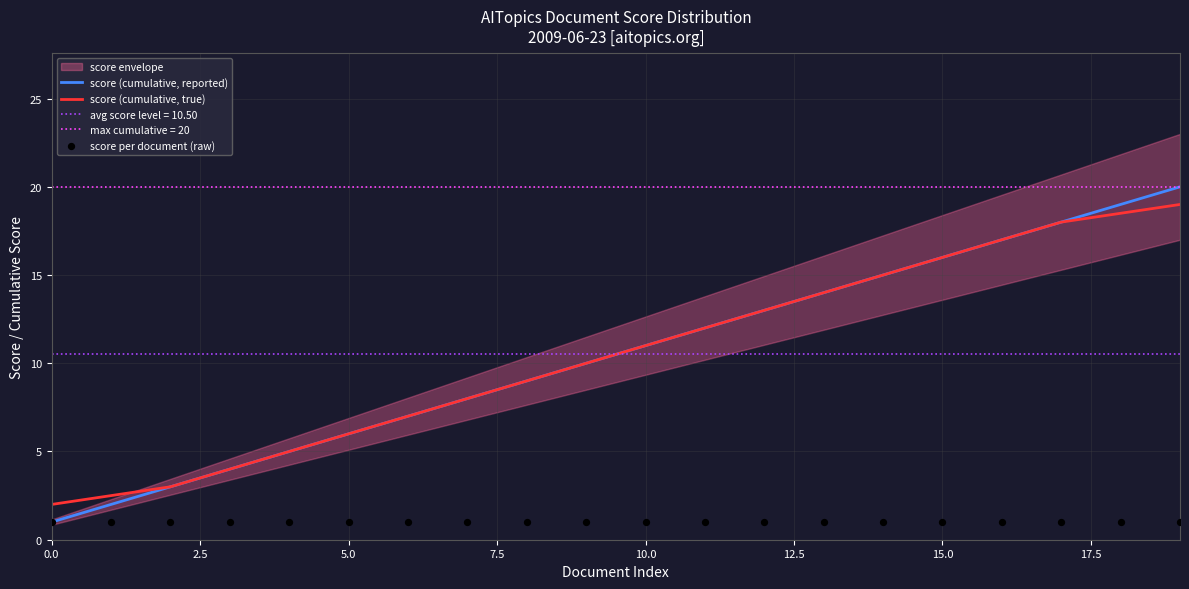

Which series reaches the minimum Y coordinate?

score (cumulative, reported)